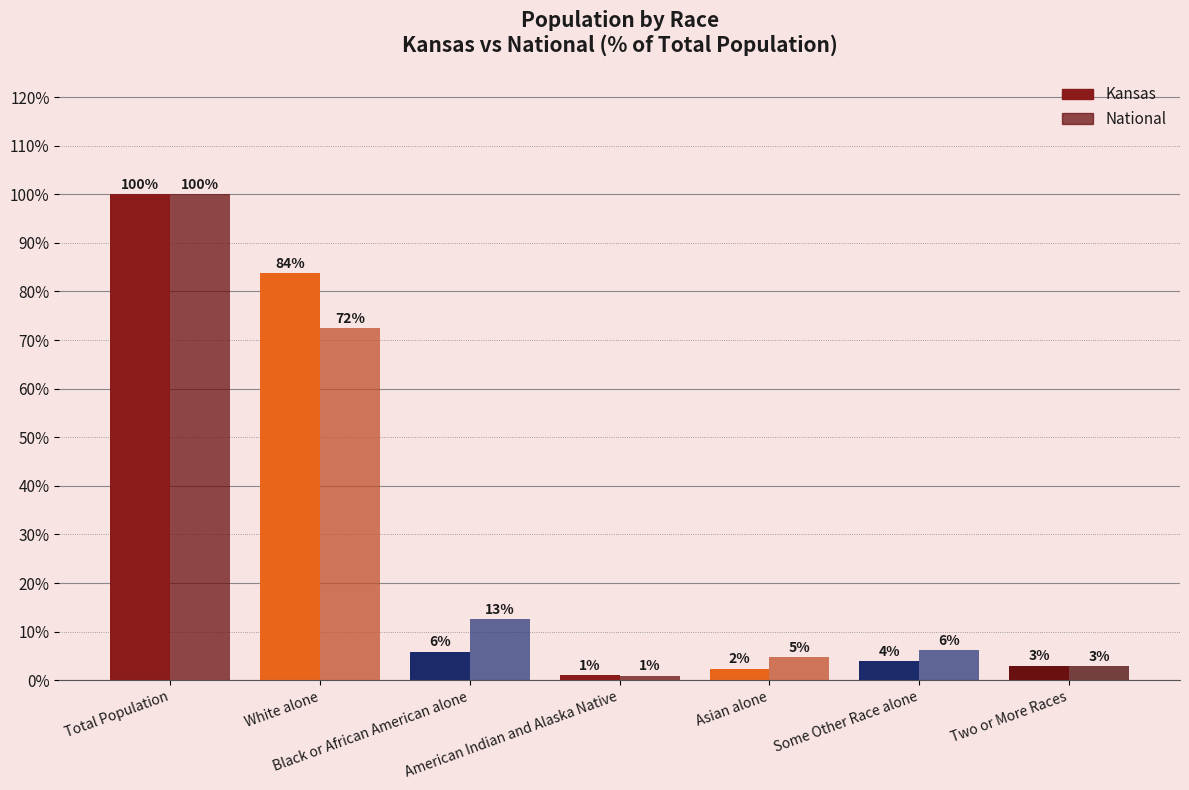

How many categories are shown in the chart?

7